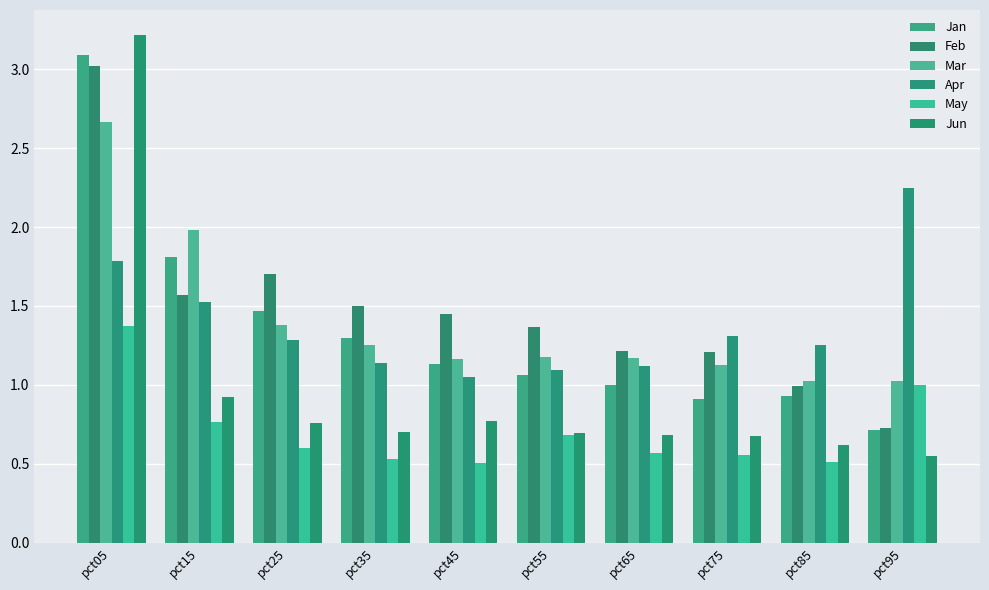

What is the total value across all series at pct75?

5.8